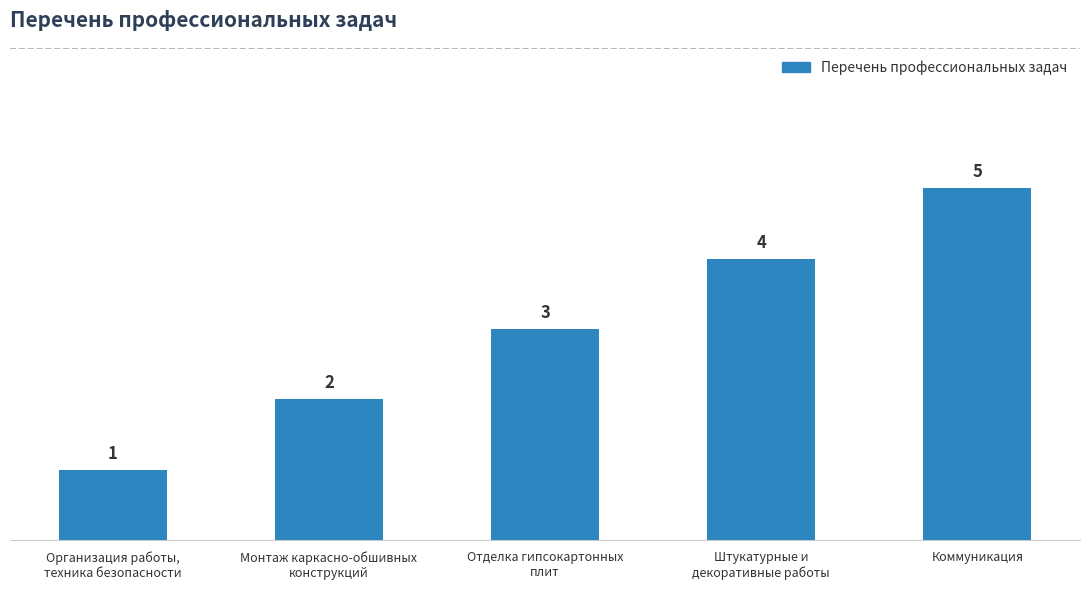

Reading left to right, transcribe all the data shown in this chart.

1	2	3	4	5